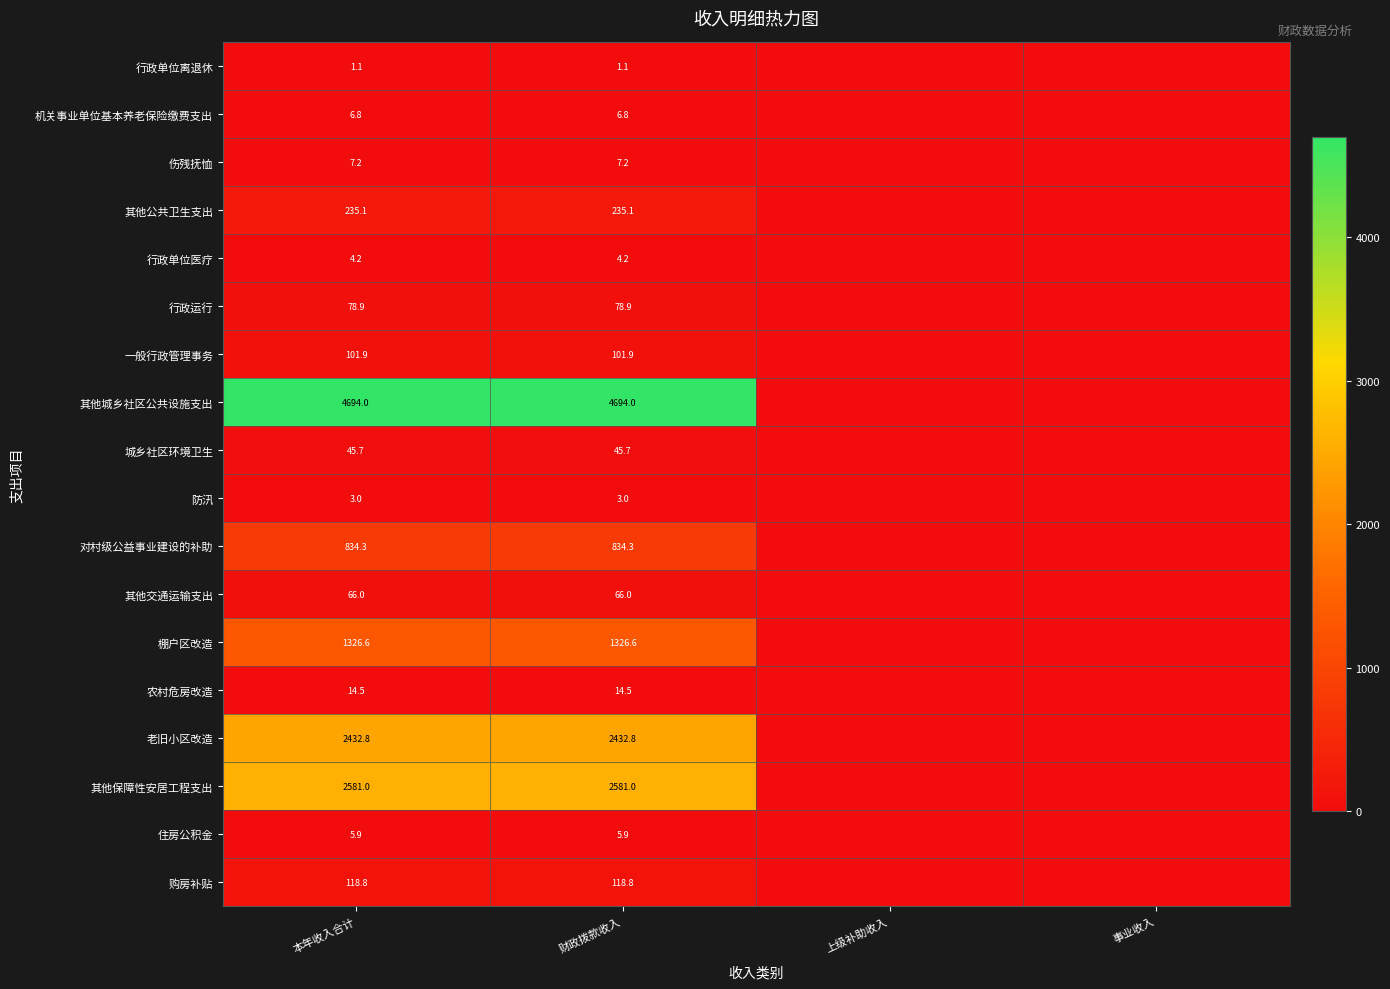

At 本年收入合计, list the series in order from smallest to largest.

行政单位离退休, 防汛, 行政单位医疗, 住房公积金, 机关事业单位基本养老保险缴费支出, 伤残抚恤, 农村危房改造, 城乡社区环境卫生, 其他交通运输支出, 行政运行, 一般行政管理事务, 购房补贴, 其他公共卫生支出, 对村级公益事业建设的补助, 棚户区改造, 老旧小区改造, 其他保障性安居工程支出, 其他城乡社区公共设施支出